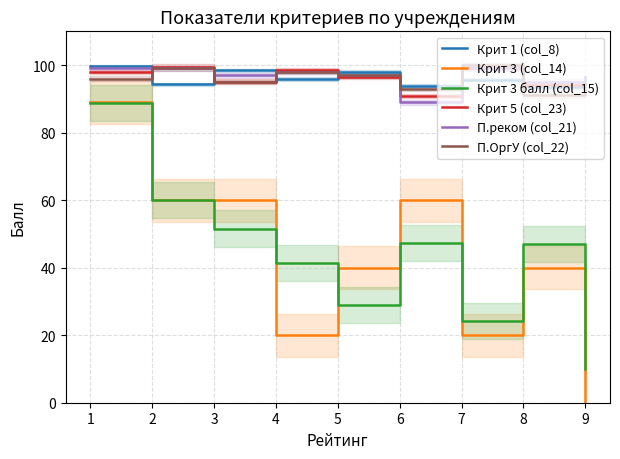

What is the difference between the highest and lowest values at 6?

46.4